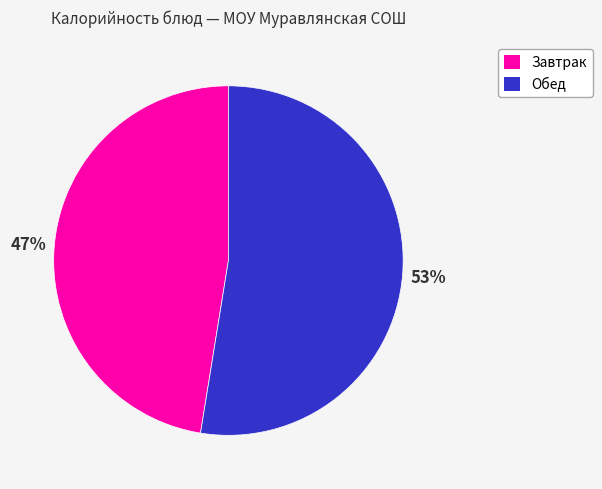

Which has a higher value, Обед or Завтрак?

Обед